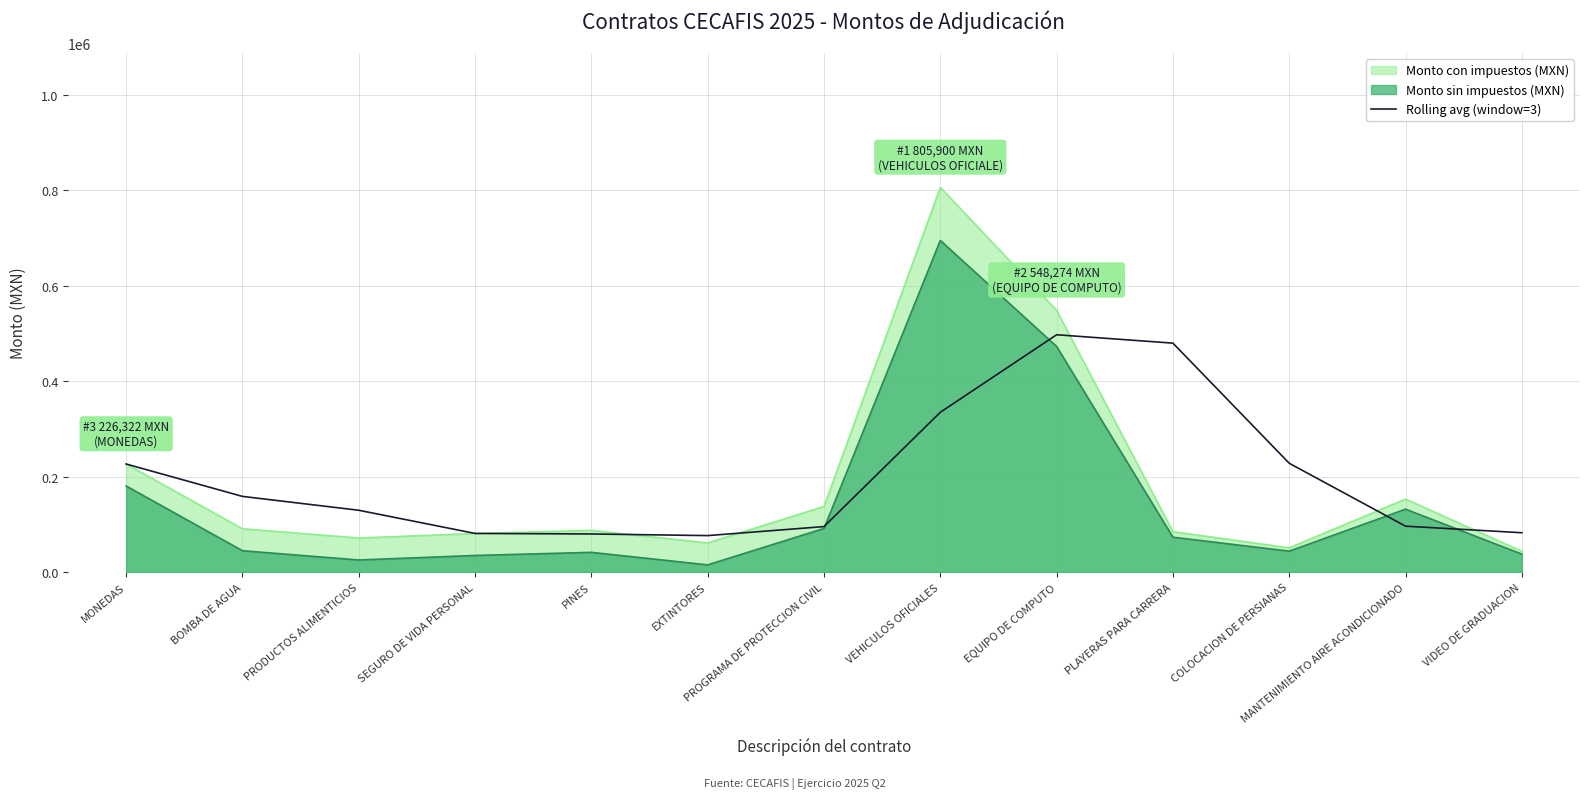

What is the greatest value displayed?

805900.0